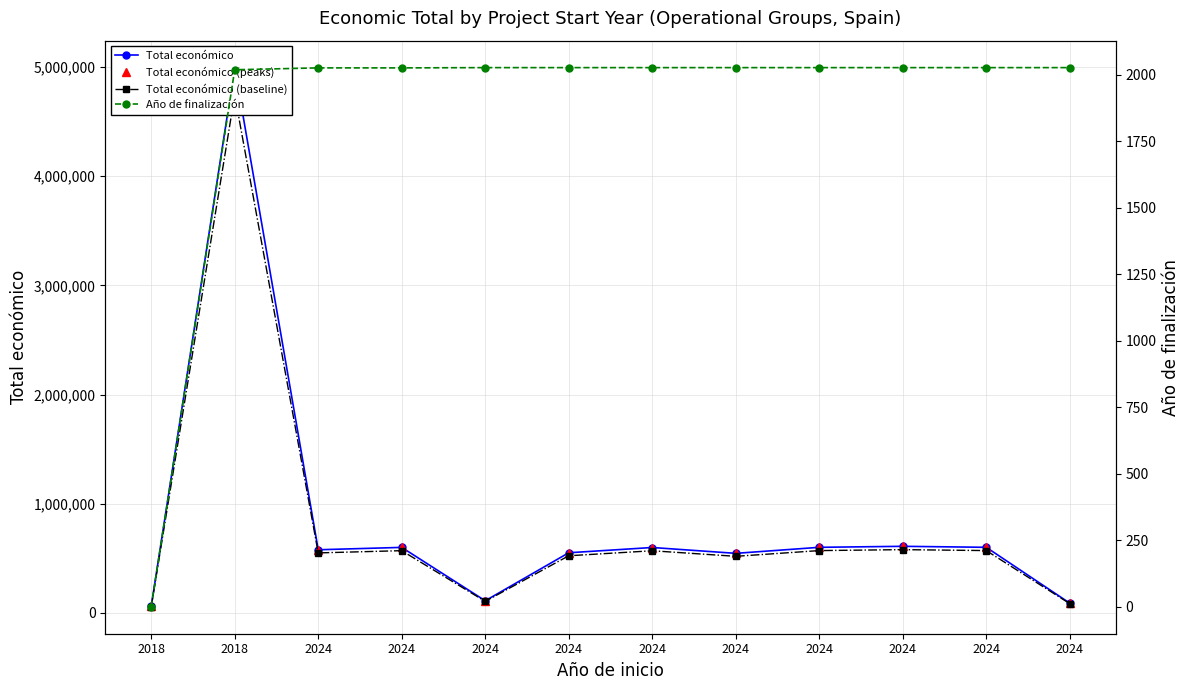

What is the greatest value displayed?

4995722.0